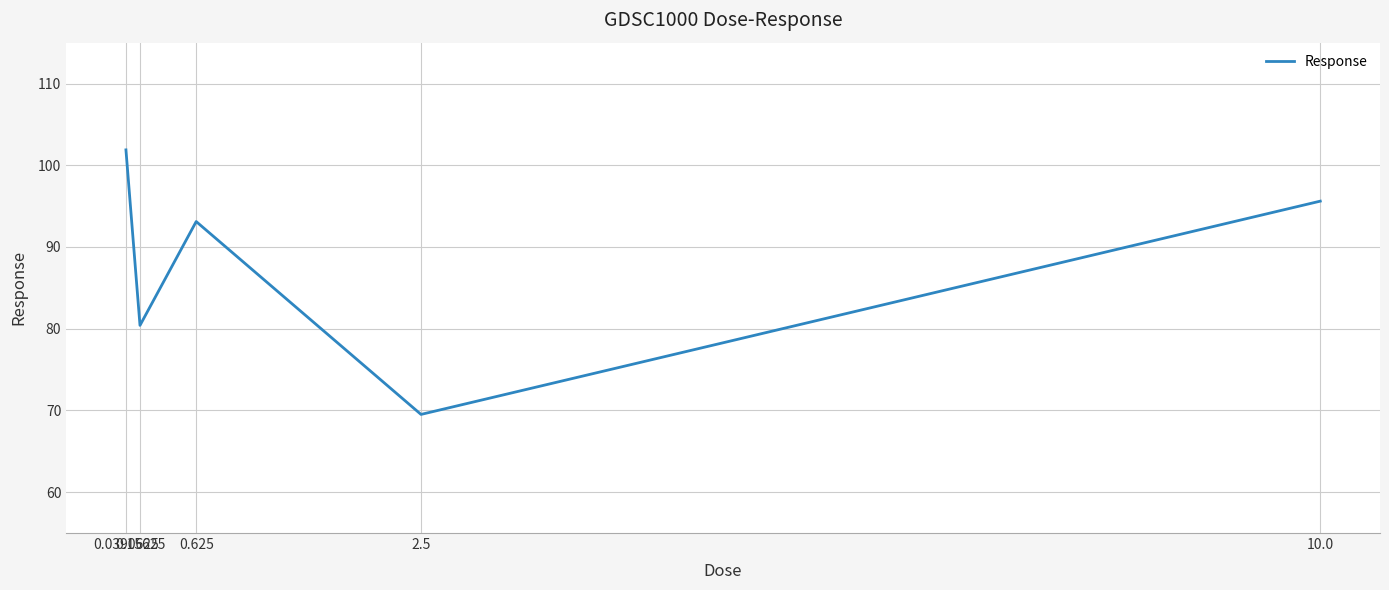

Count the number of values greater than 93.

3